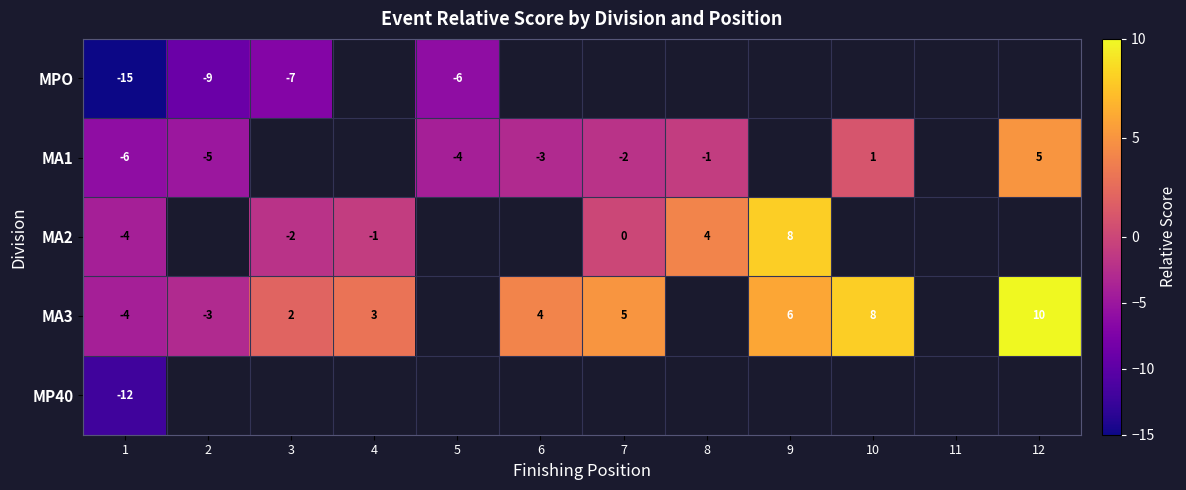

Is the value of MA1 at 2 greater than the value of MA3 at 7?

No